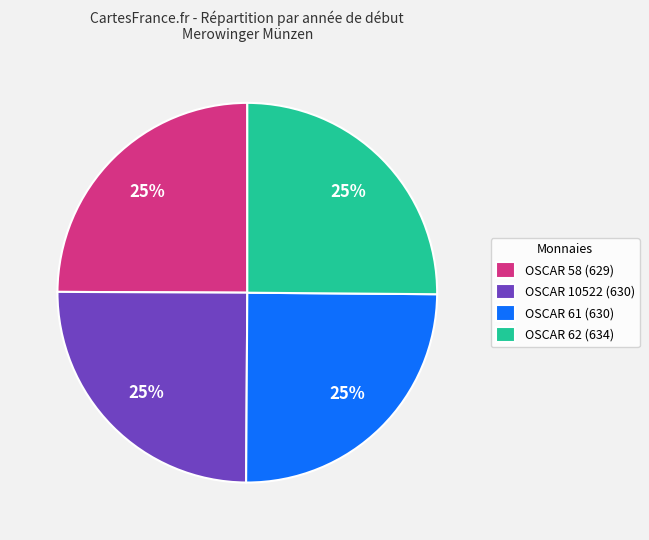

To the nearest percent, what portion does OSCAR 10522 (630) represent?

25%